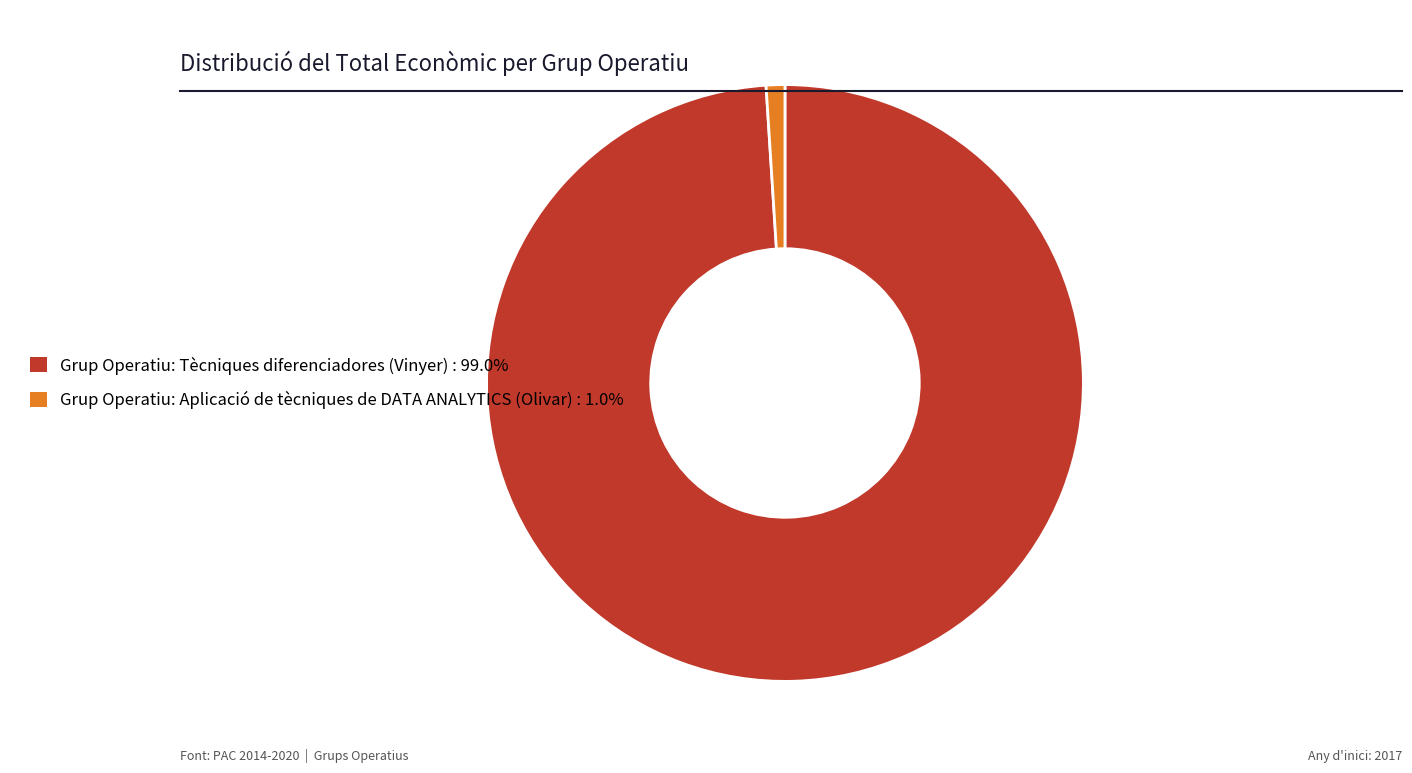

The Grup Operatiu: Aplicació de tècniques de DATA ANALYTICS (Olivar) slice represents 1% of the pie. True or false?

True